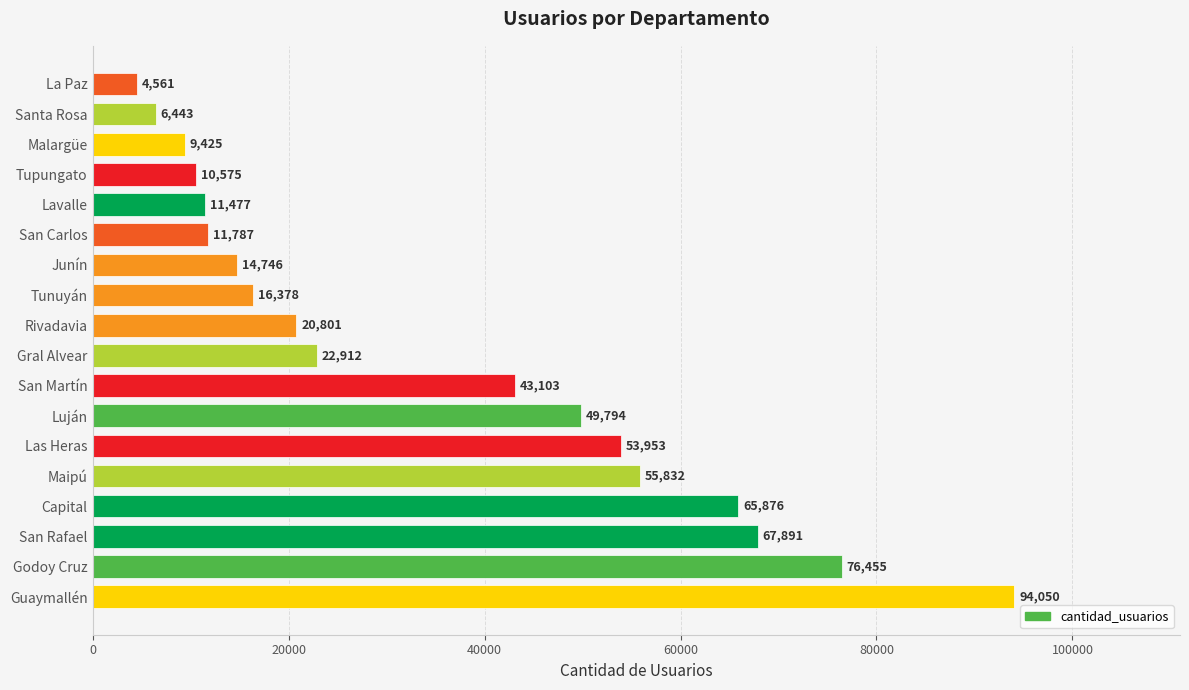

The value at Tunuyán is 27719. True or false?

False